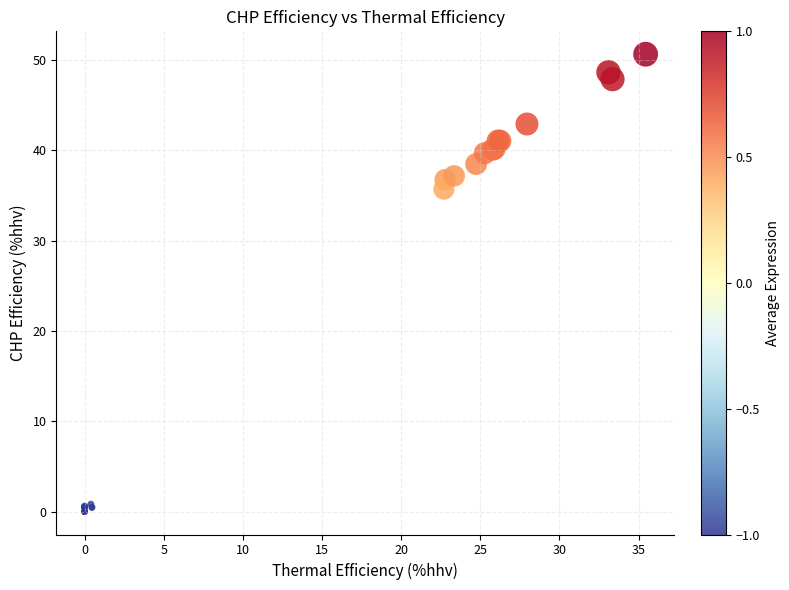

What Y value in the scatter plot is closest to 25?

35.7